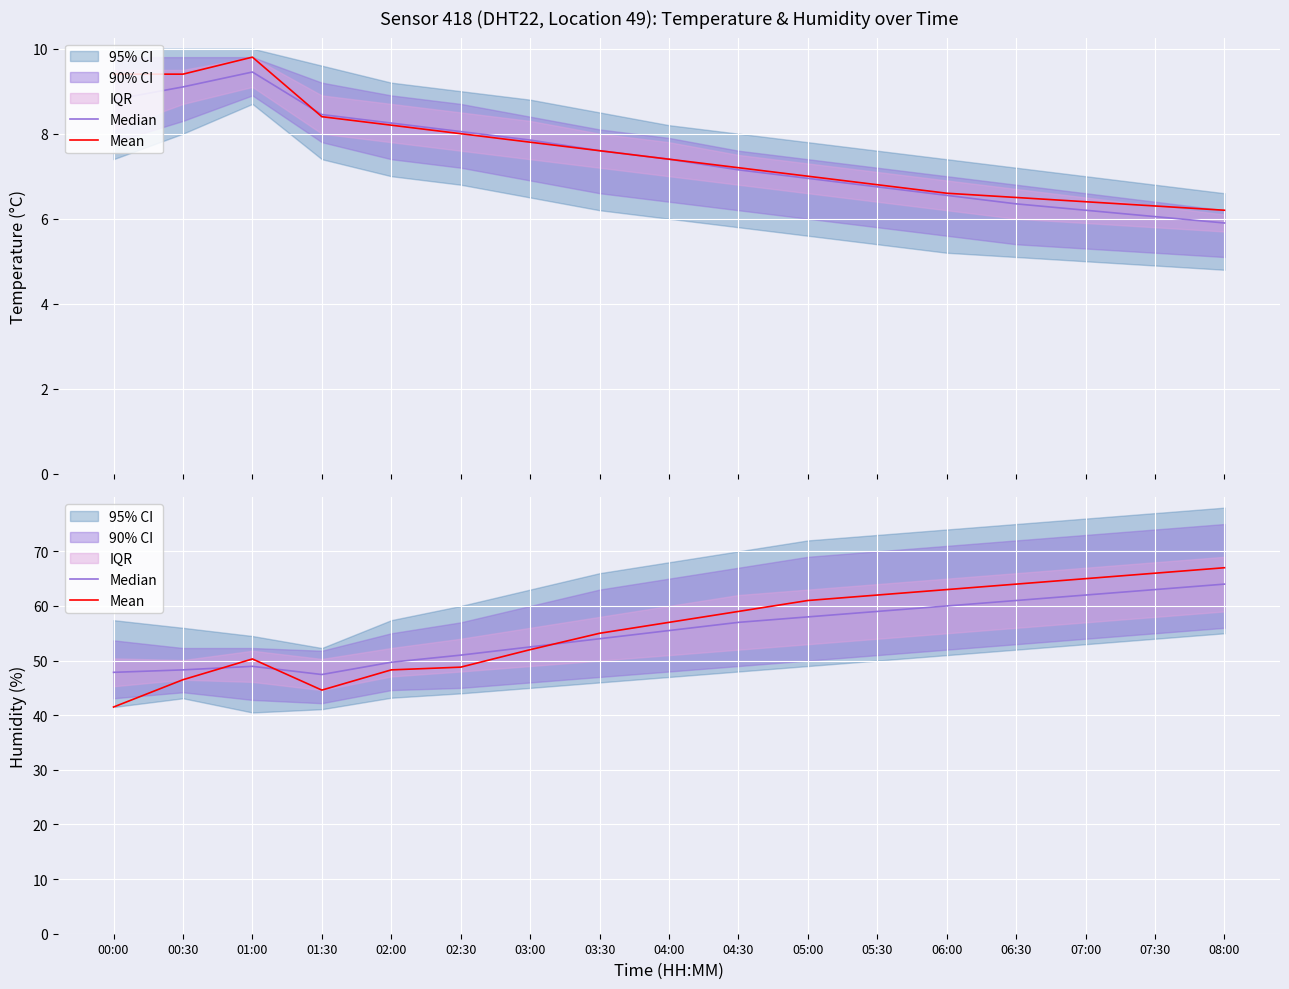

What position from the right is 02:00?

13